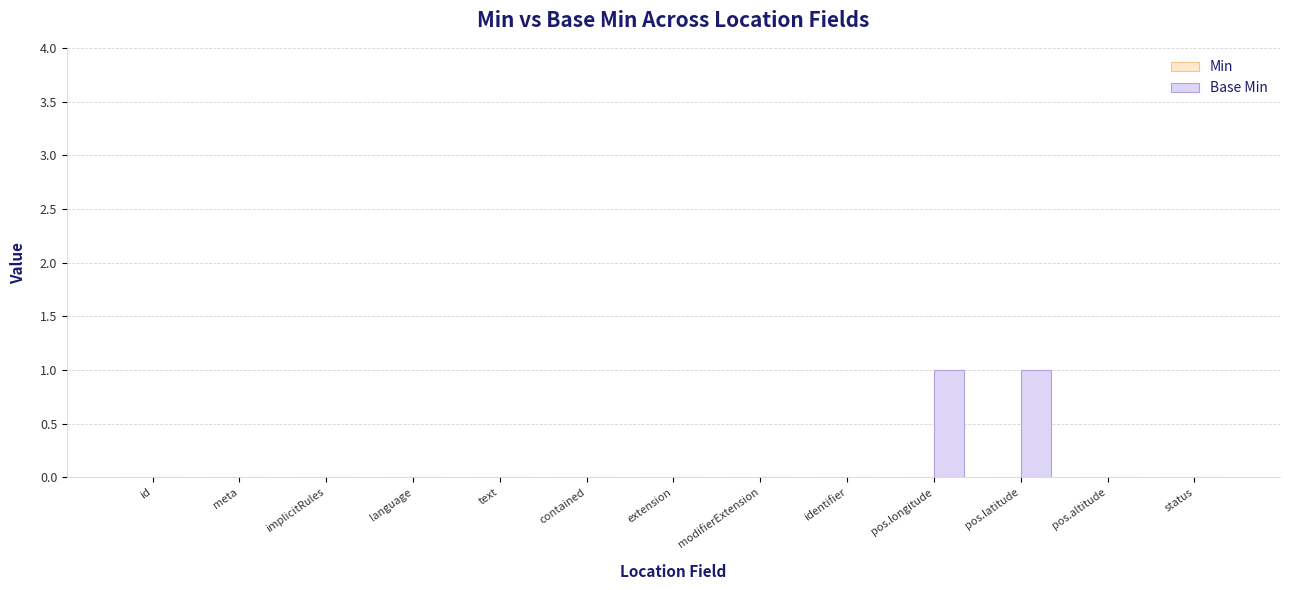

Is it true that the value at id is 0?

True